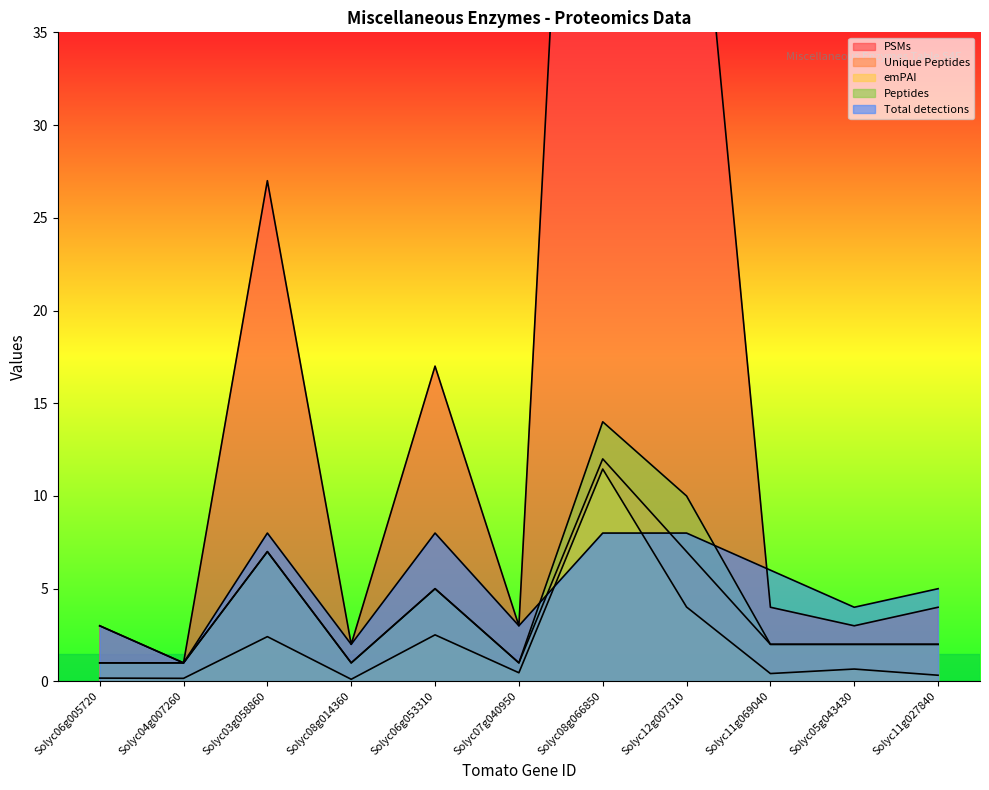

Rank the categories by Unique Peptides value from lowest to highest.

Solyc06g005720, Solyc04g007260, Solyc08g014360, Solyc07g040950, Solyc11g069040, Solyc05g043430, Solyc11g027840, Solyc06g053310, Solyc03g058860, Solyc12g007310, Solyc08g066850